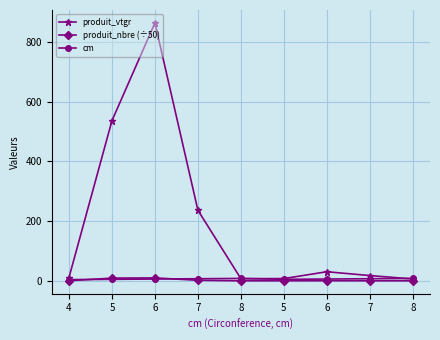

Is this an area chart (filled region under the line)?

No